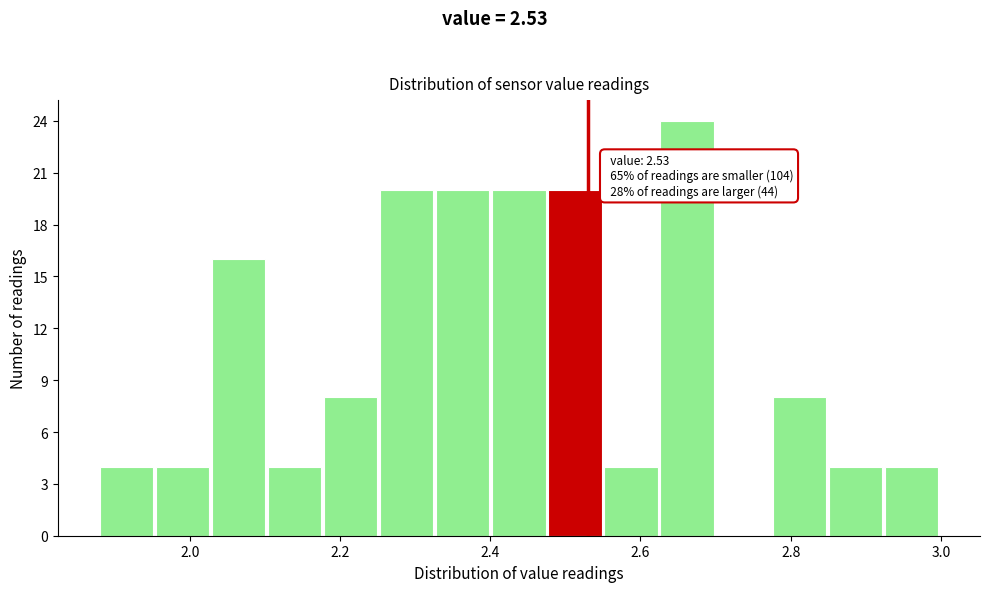

Read against the x-axis, roughly where is the centre of the tallest bar?

2.66